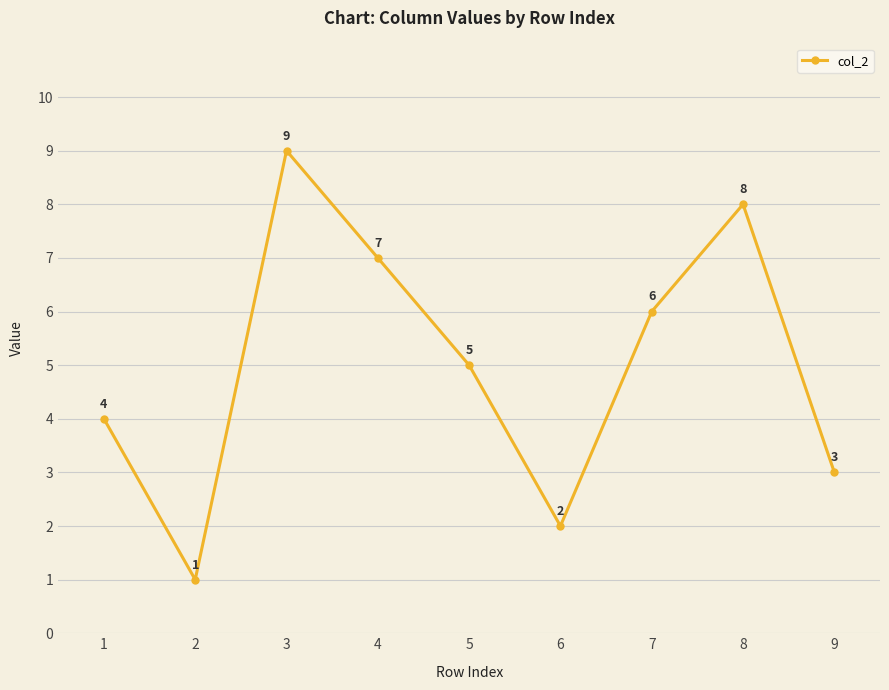

List the labels in order of value, largest first.

3, 8, 4, 7, 5, 1, 9, 6, 2